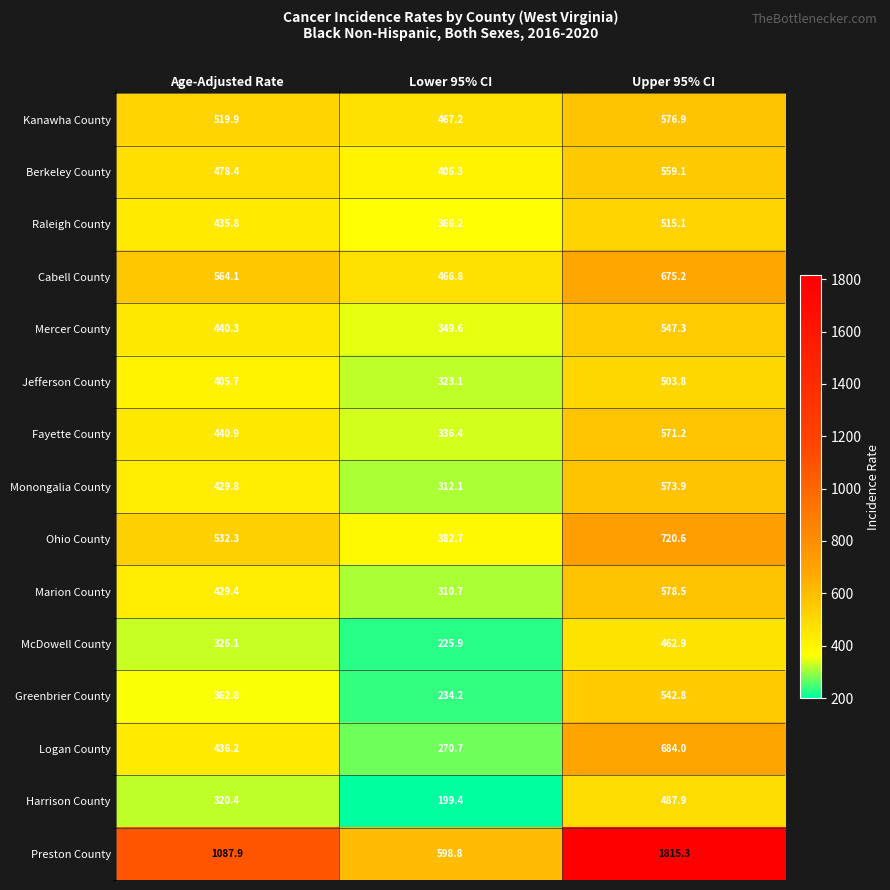

Is the value of Harrison County at Lower 95% CI greater than the value of Preston County at Age-Adjusted Rate?

No